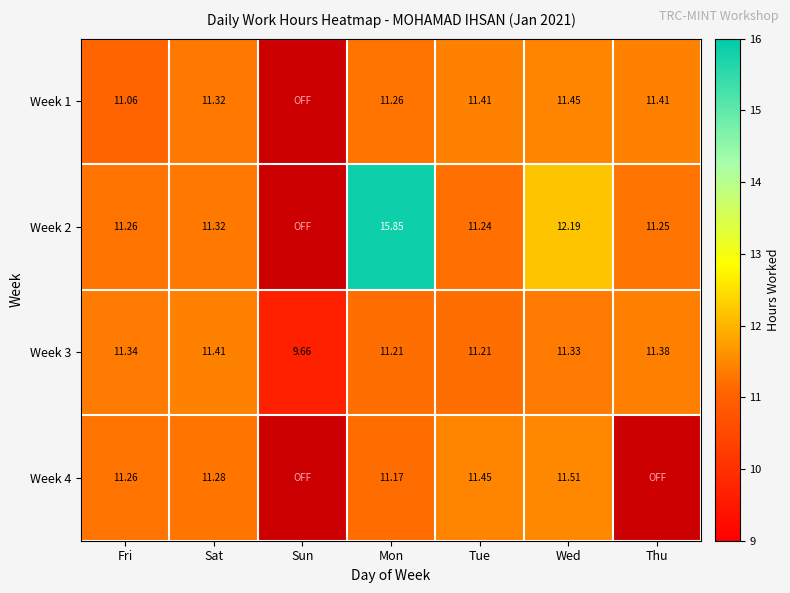

Is the value of Week 3 at Fri greater than the value of Week 1 at Tue?

No